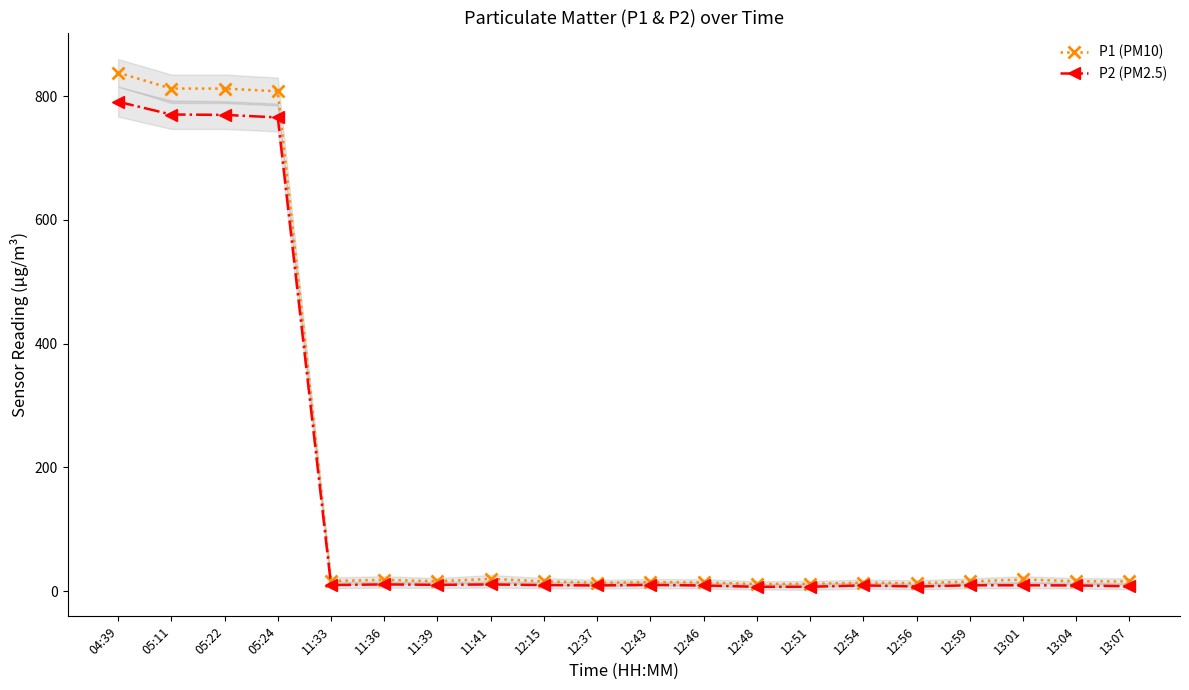

How many data points in P1 (PM10) are less than 15?

7